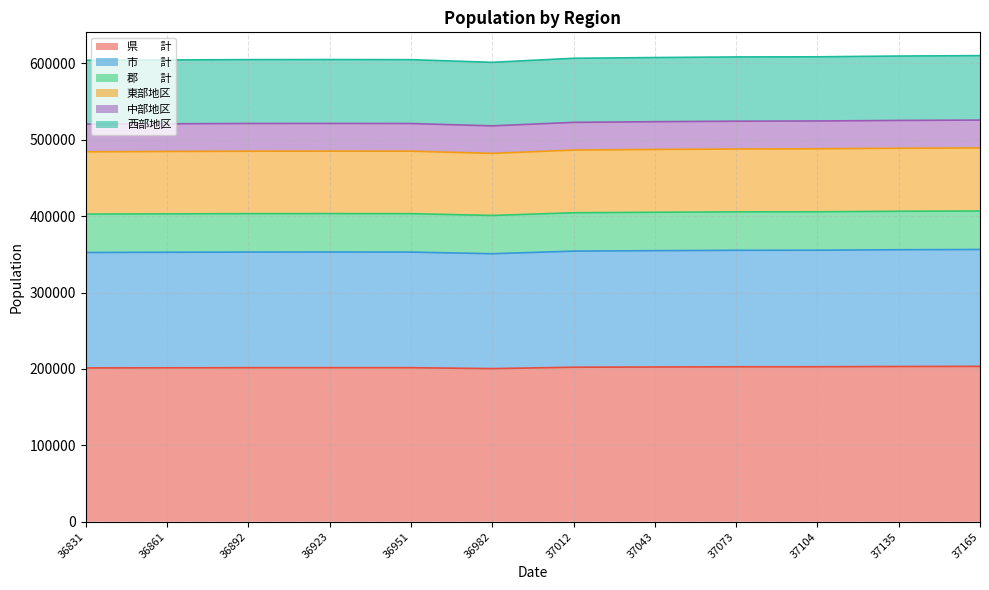

True or false: 東部地区 and 県　　計 cross at least once.

False